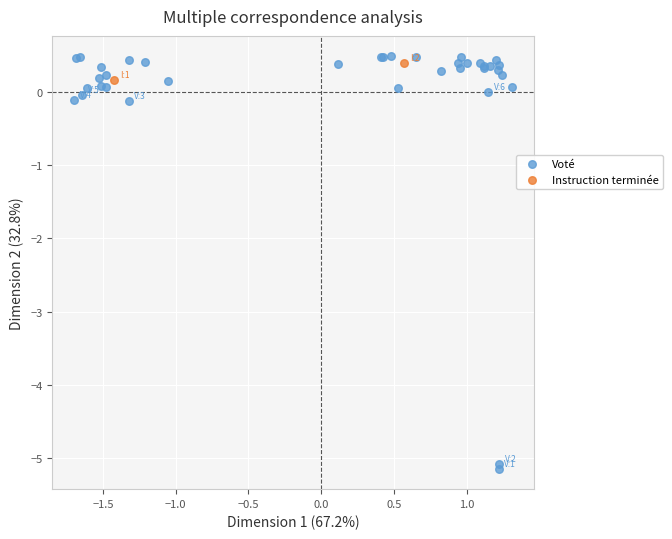

What are all the series names shown in the legend?

Voté, Instruction terminée